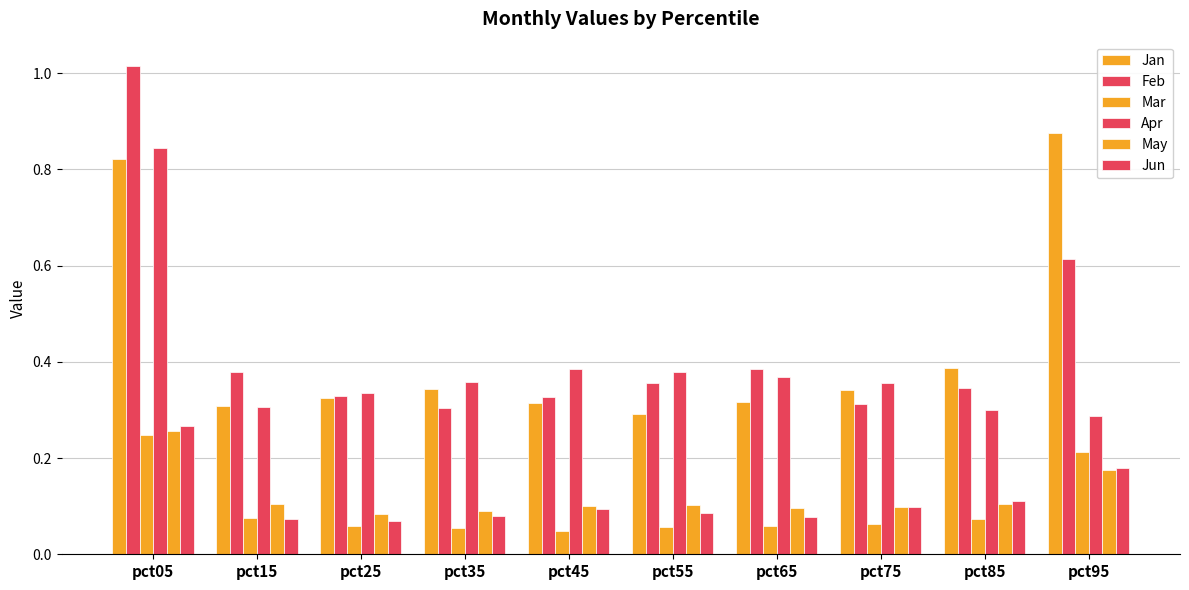

What is the highest value of the Apr series?

0.8